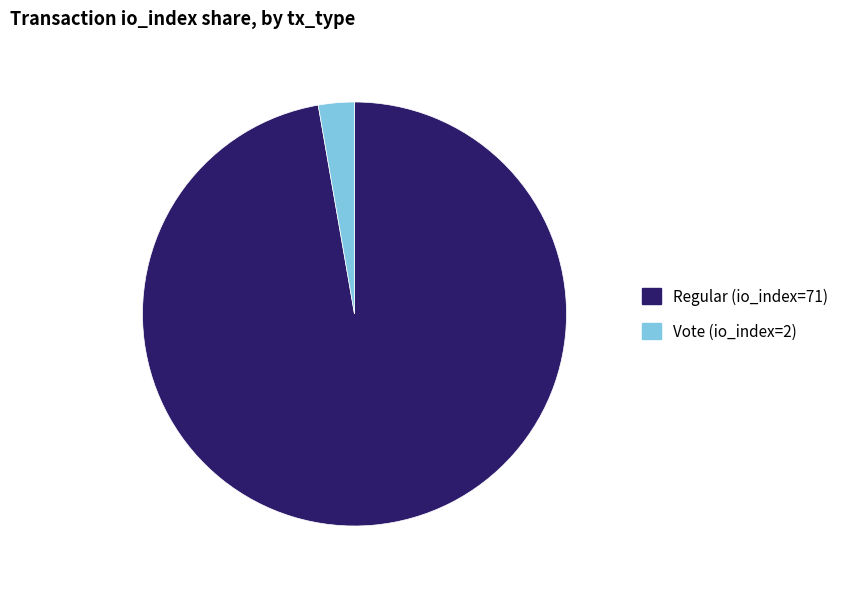

The Vote (io_index=2) slice represents 3% of the pie. True or false?

True